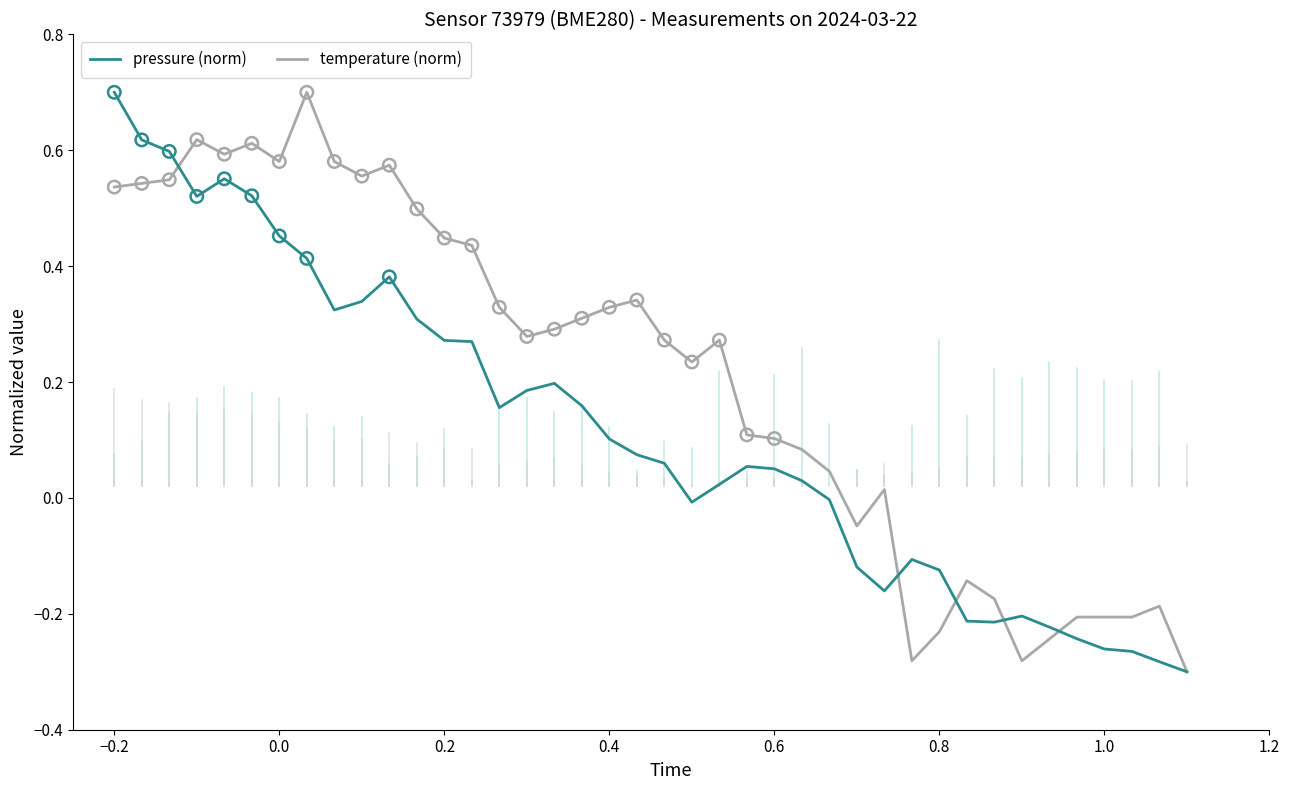

What is the maximum value for pressure (norm)?

0.7